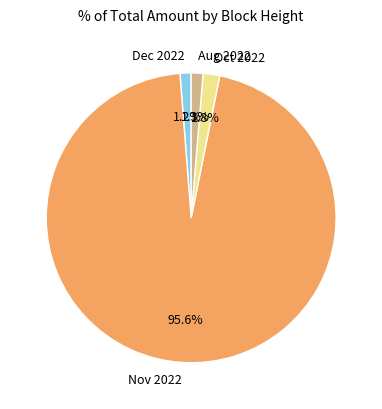

Is Nov 2022 the majority of the pie?

Yes